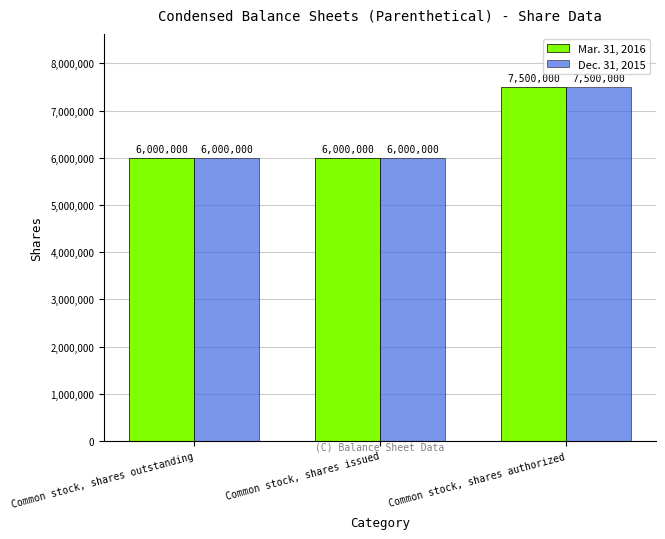

Is it true that Dec. 31, 2015 equals 6000000 at Common stock, shares issued?

True